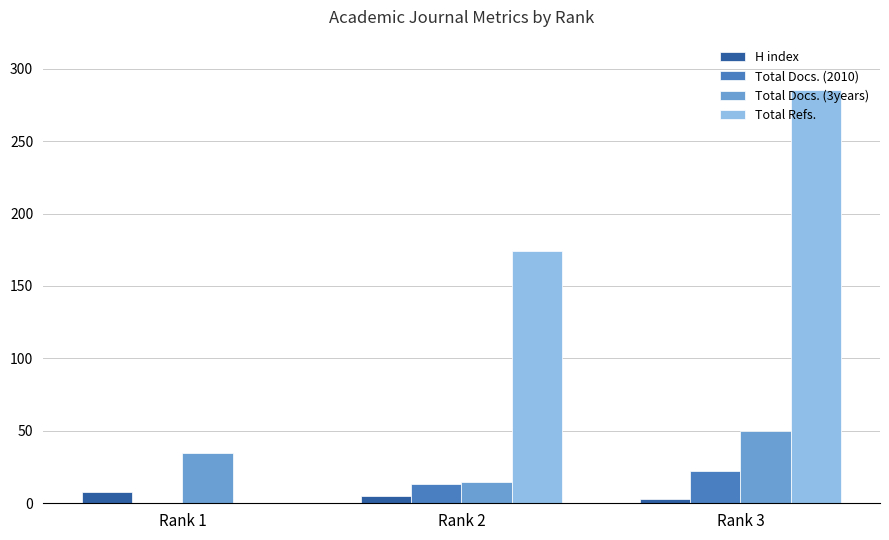

Which series has the largest total across all categories?

Total Refs.